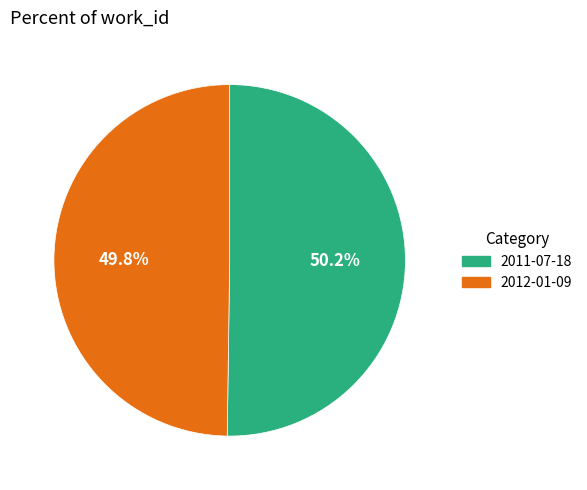

What is the ratio of the value at 2012-01-09 to the value at 2011-07-18?

1.0